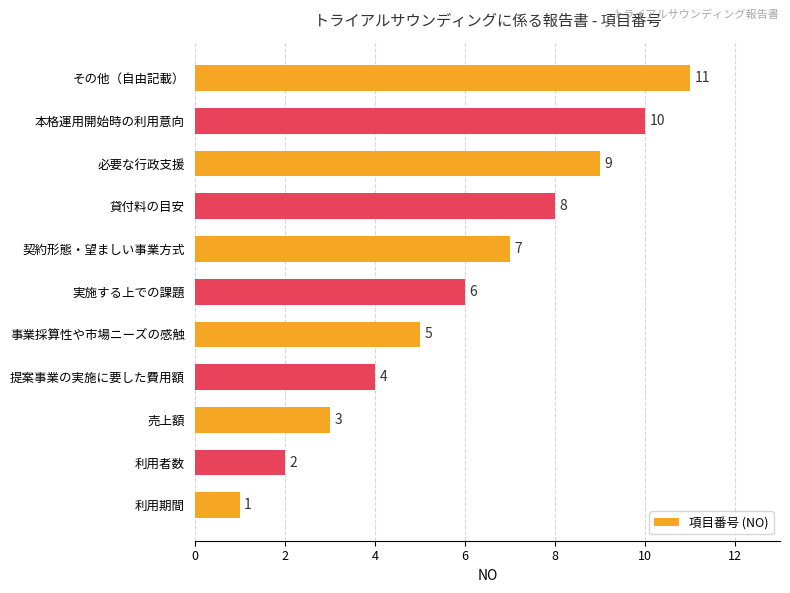

What is the average value?

6